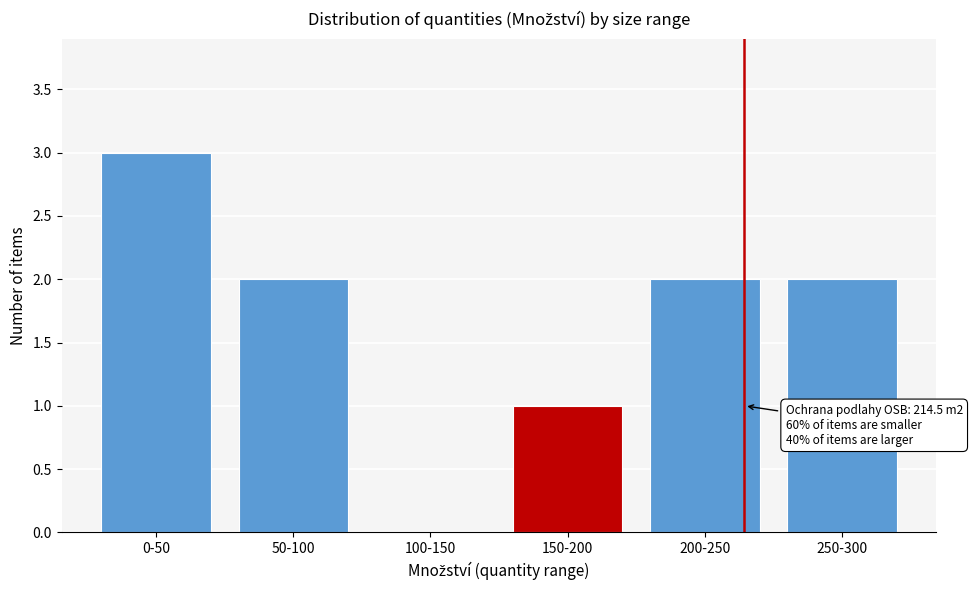

Reading left to right, what are all the values shown in this chart?

0-50=3	50-100=2	100-150=0	150-200=1	200-250=2	250-300=2